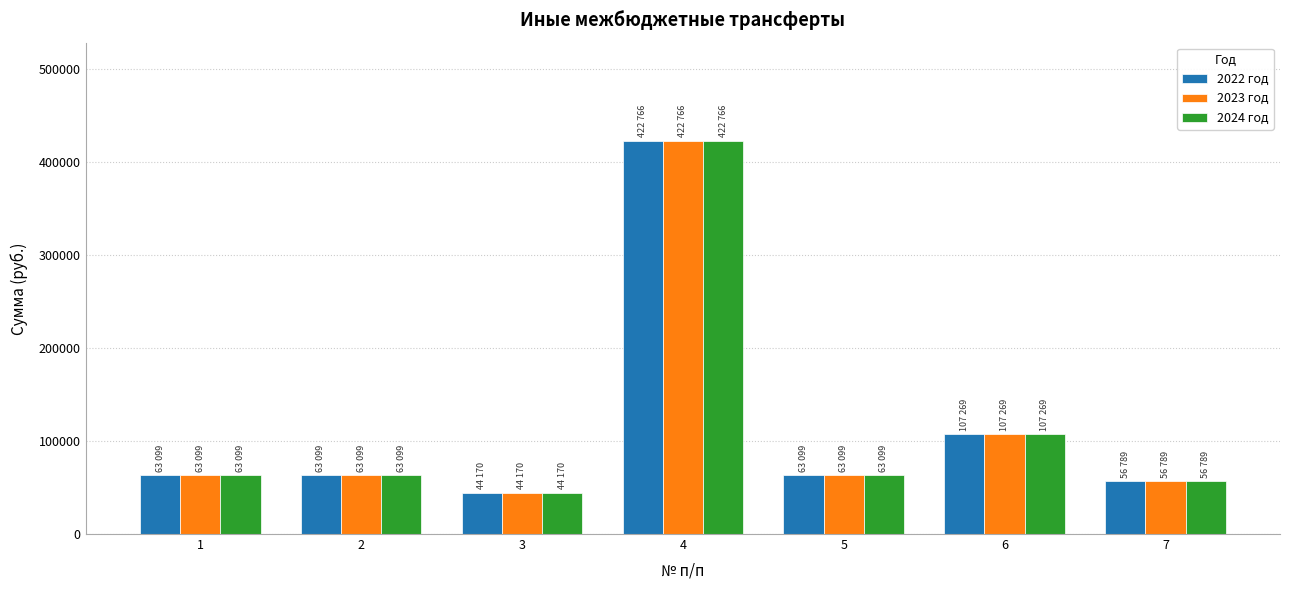

What is the value of the 2023 год bar at the 2nd from the left?

63099